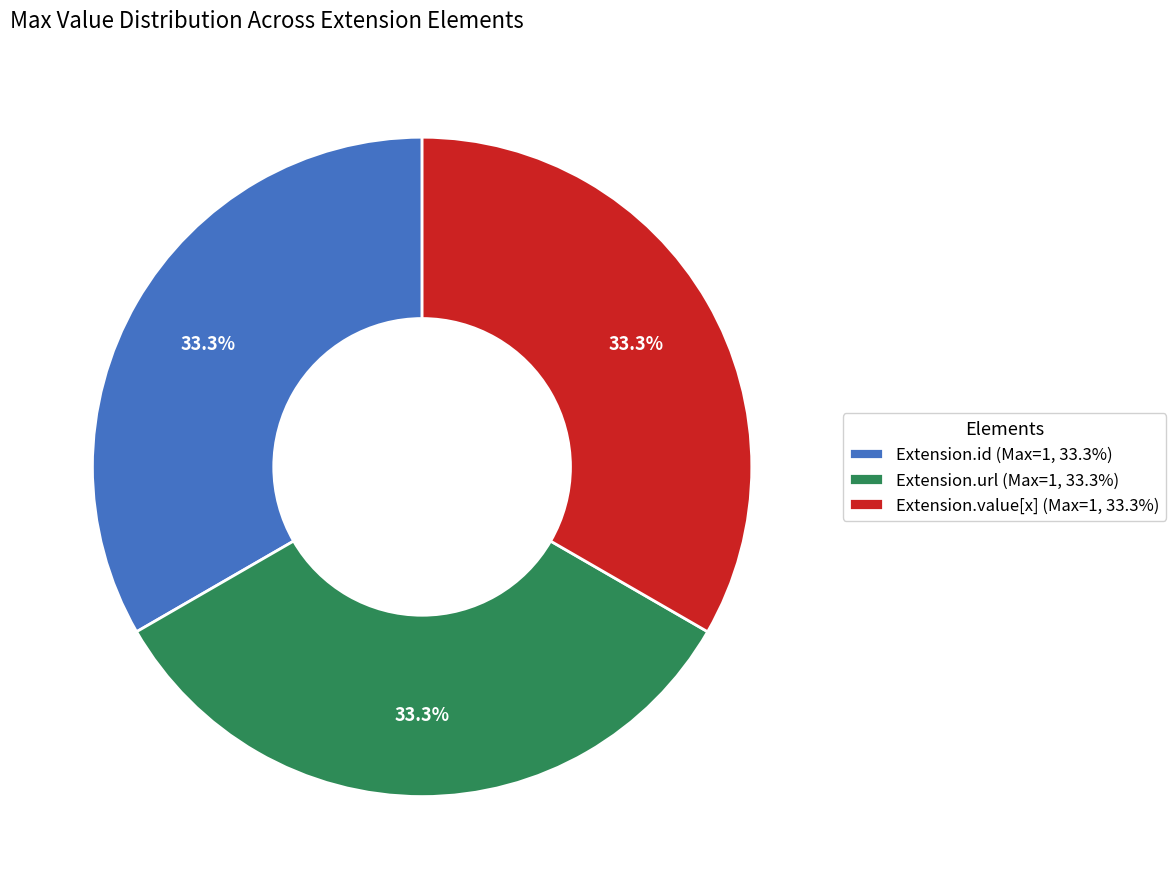

Is there any slice that represents more than half of the pie?

No